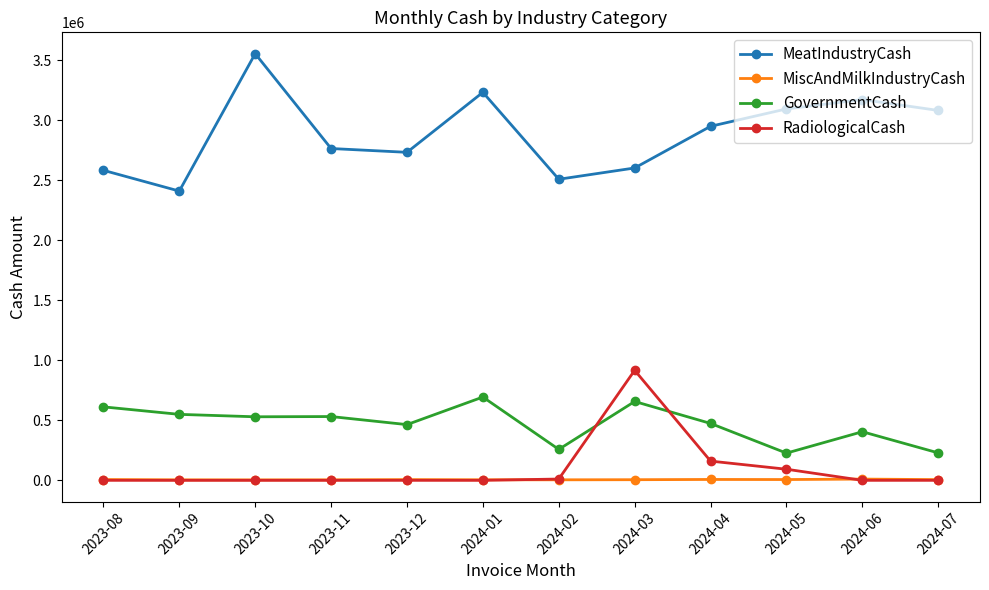

True or false: MiscAndMilkIndustryCash has a value of 4691.7 at 2024-01.

True